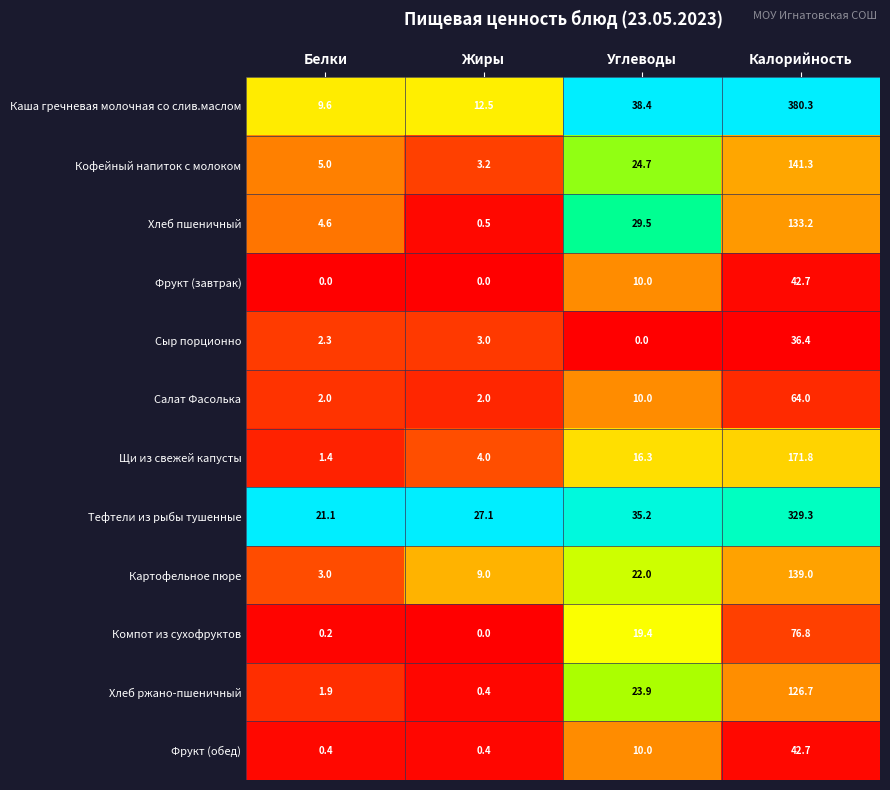

The Каша гречневая молочная со слив.маслом series shows 17.8 at Углеводы. True or false?

False